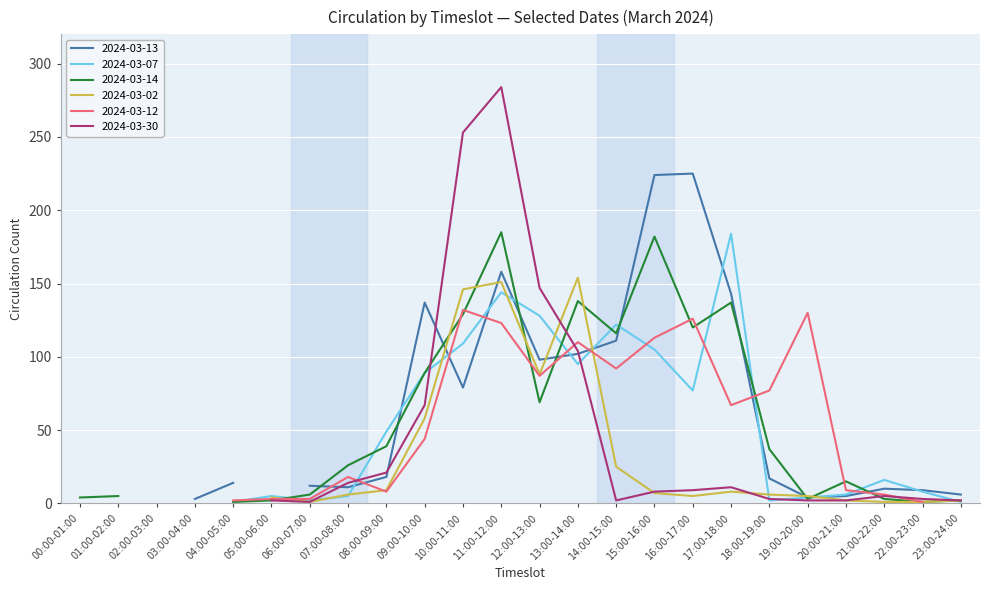

What is the difference between the second highest and minimum values in the 2024-03-30 series?

253